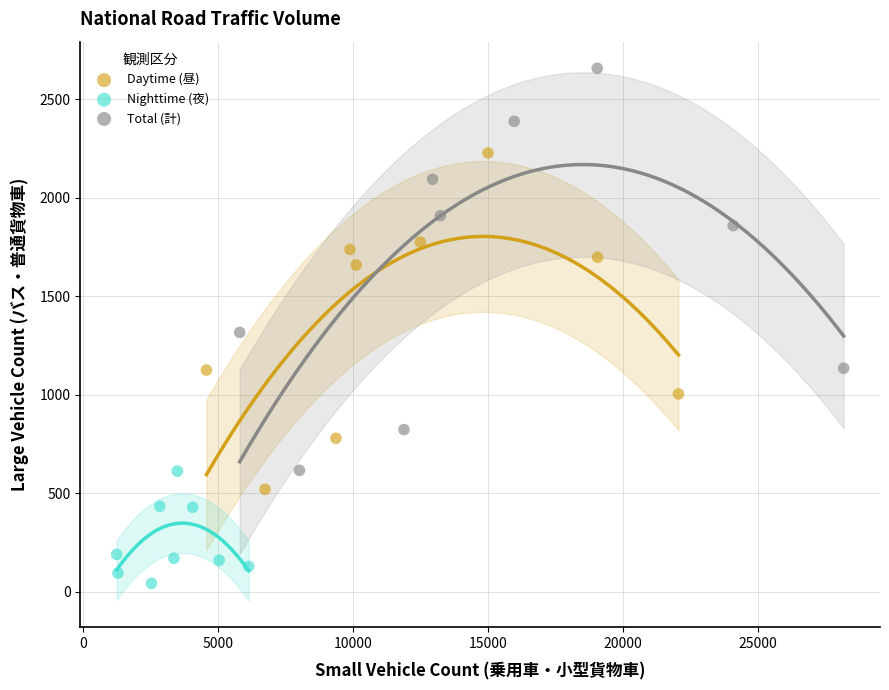

Which series reaches the maximum Y coordinate?

Total (計)